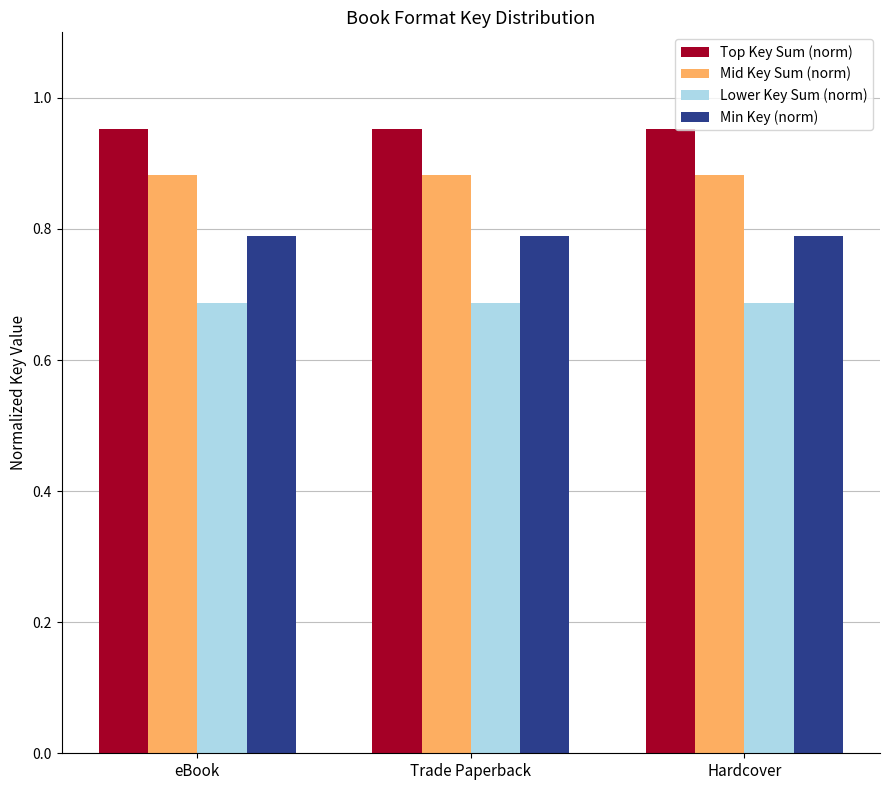

What is the spread (max minus min) of values at Trade Paperback?

0.3